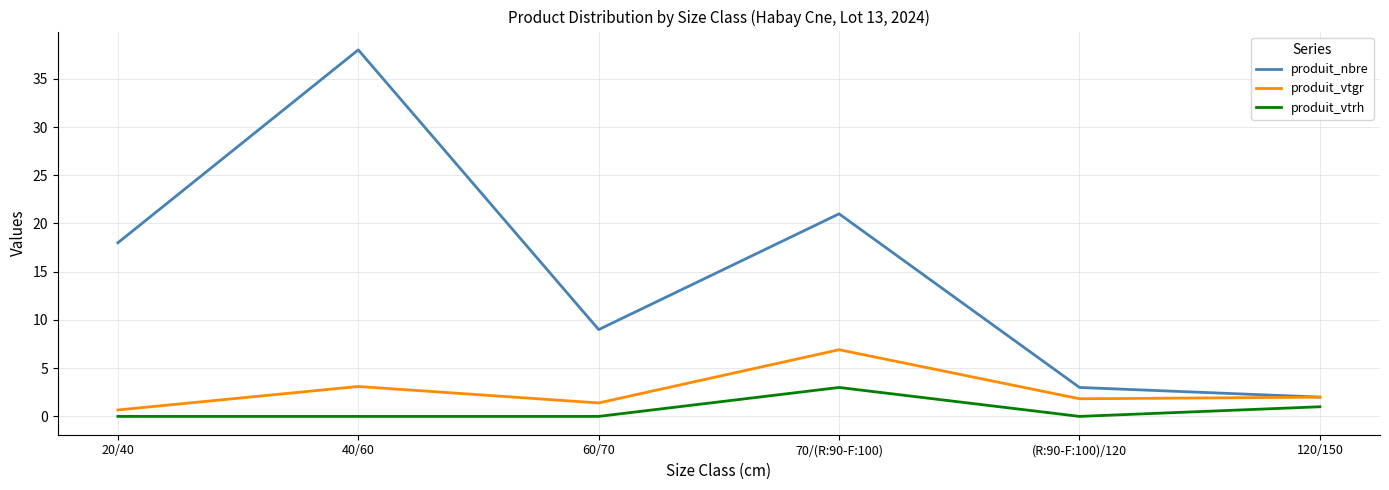

What is the sum of all produit_vtgr values?

15.9